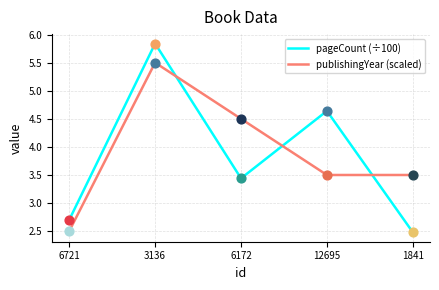

Which series has the widest spread of values?

pageCount (÷100)